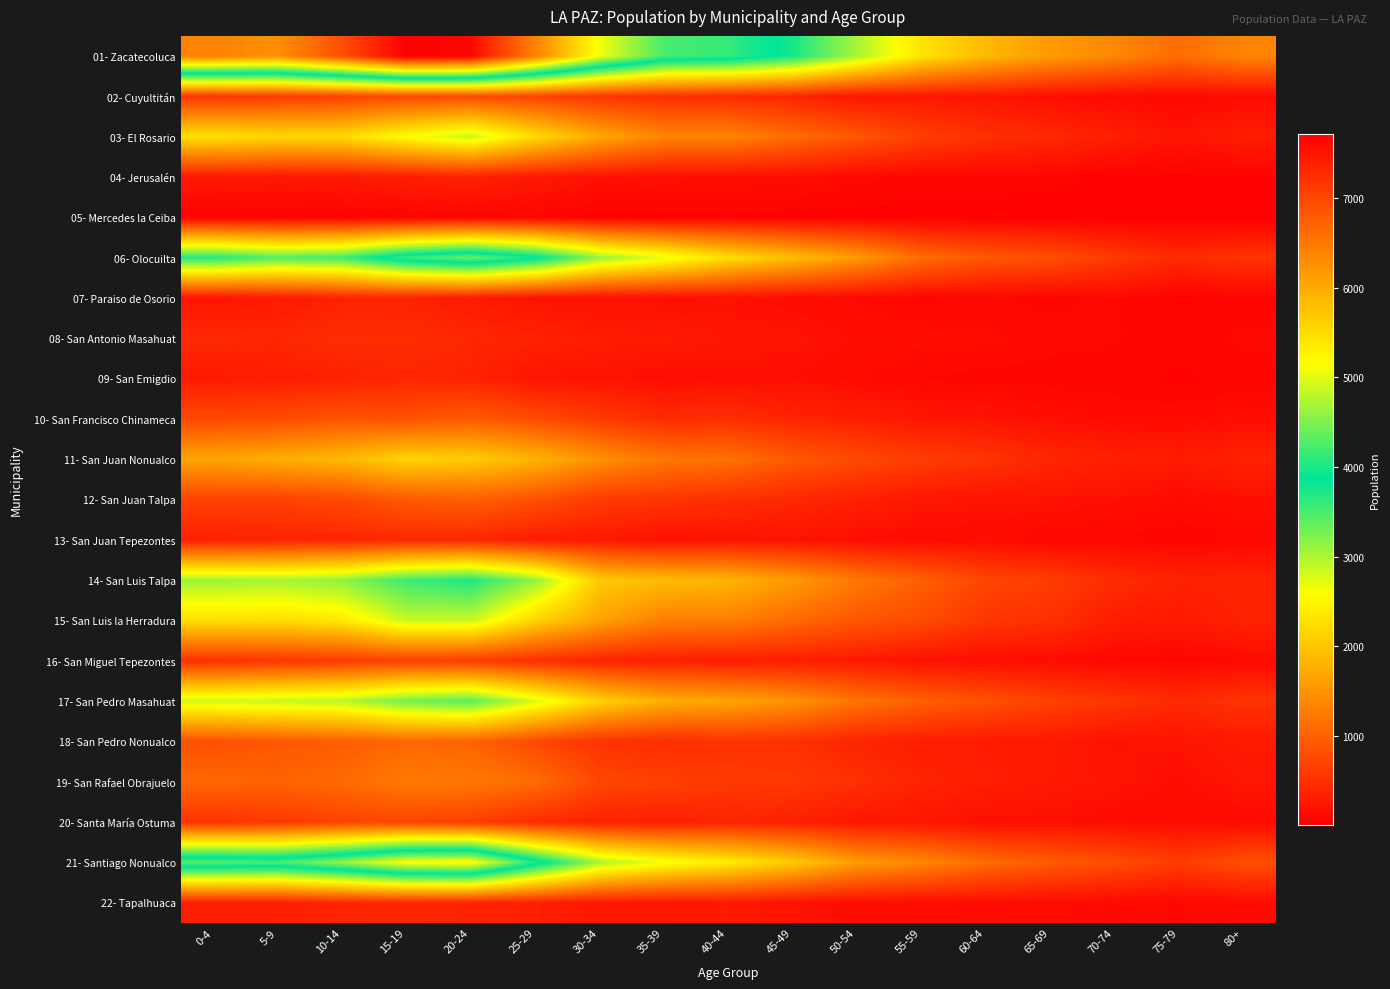

What is the spread (max minus min) of values at 10-14?

6847